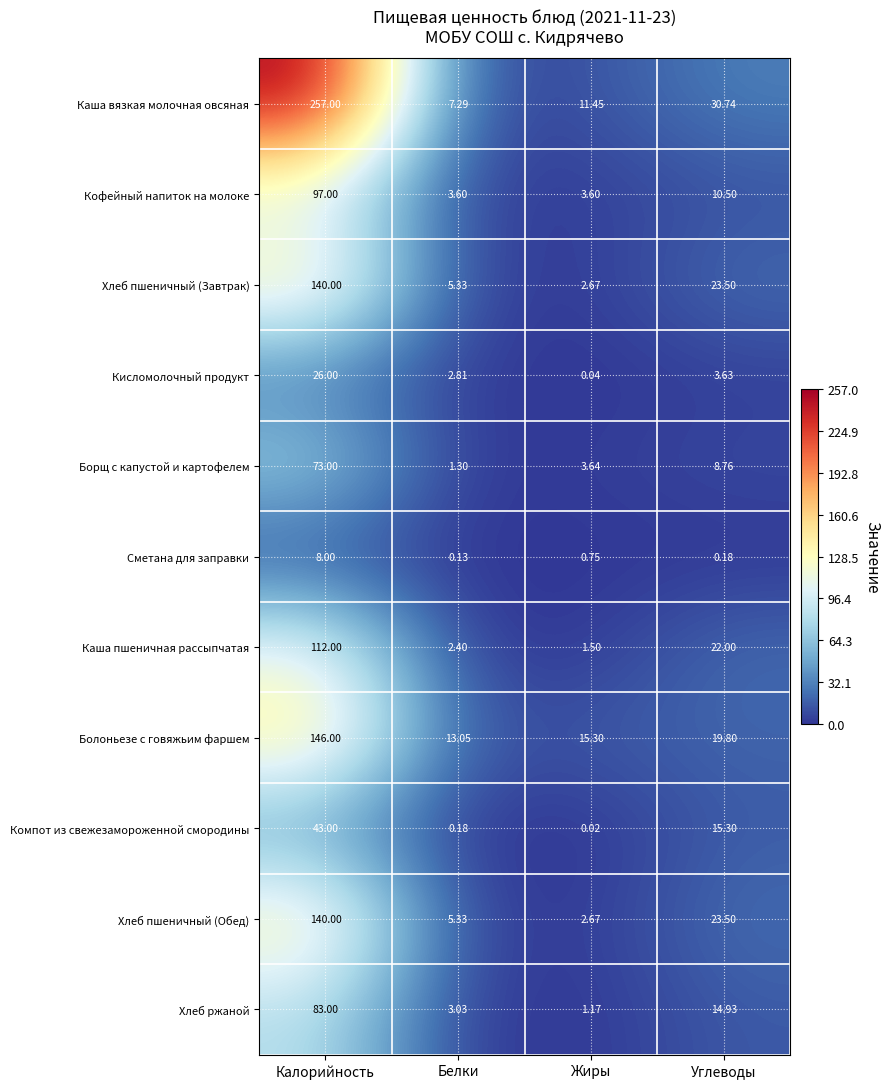

Which series has the largest total across all categories?

Каша вязкая молочная овсяная